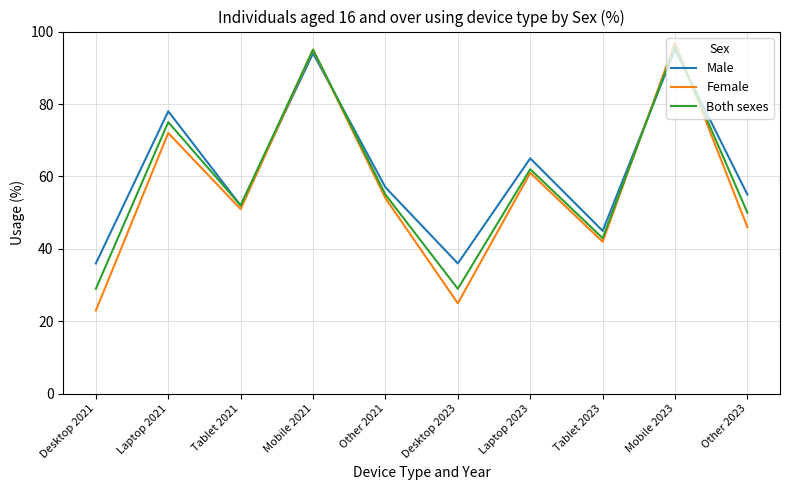

Rank the series at Other 2023 from lowest to highest value.

Female, Both sexes, Male